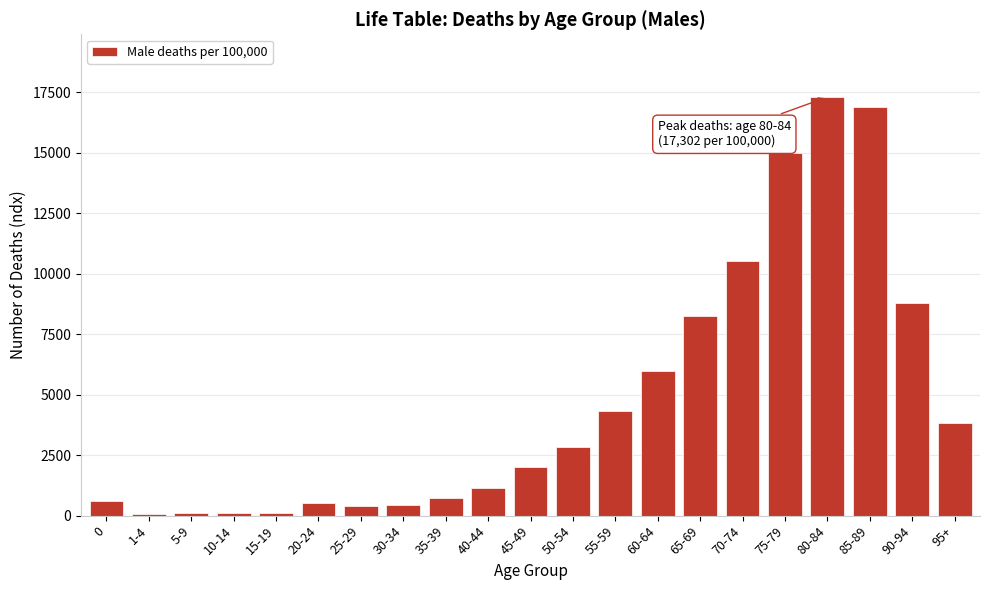

Is it true that the value at 80-84 is 17302?

True